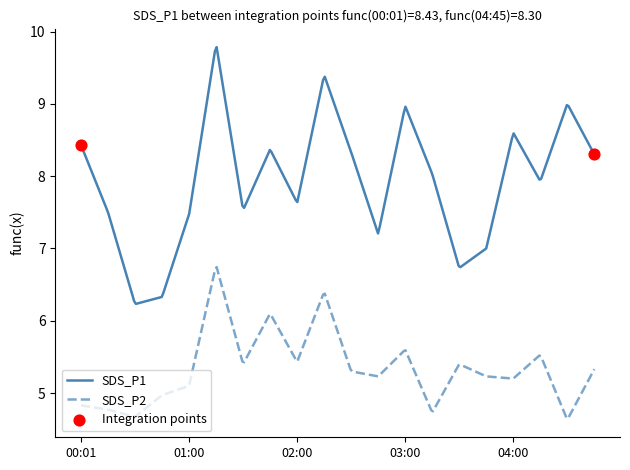

Which series has the largest range (max minus min)?

SDS_P1